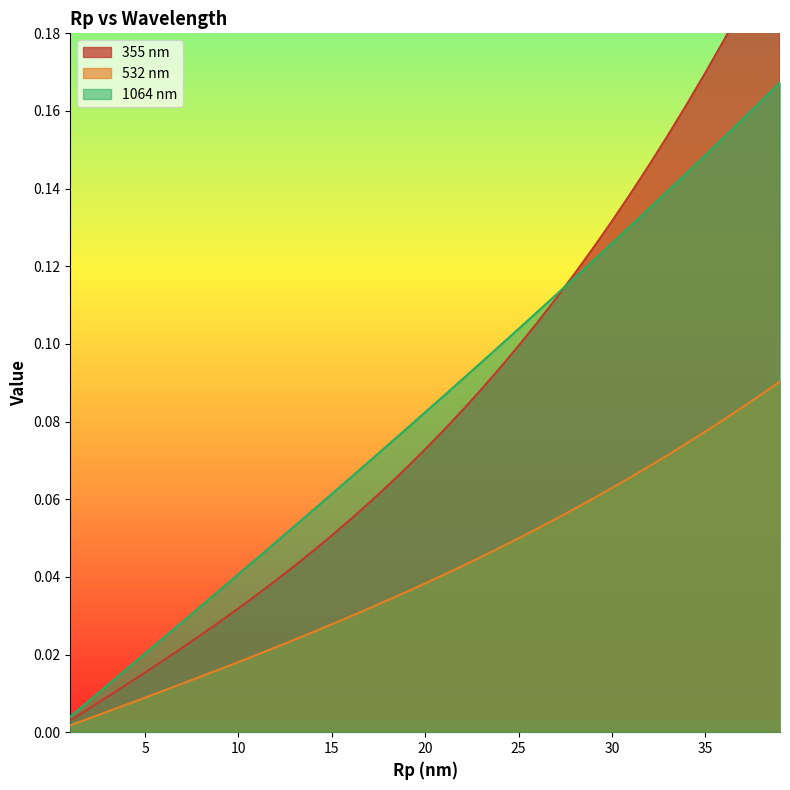

True or false: 1064 and 532 cross at least once.

False